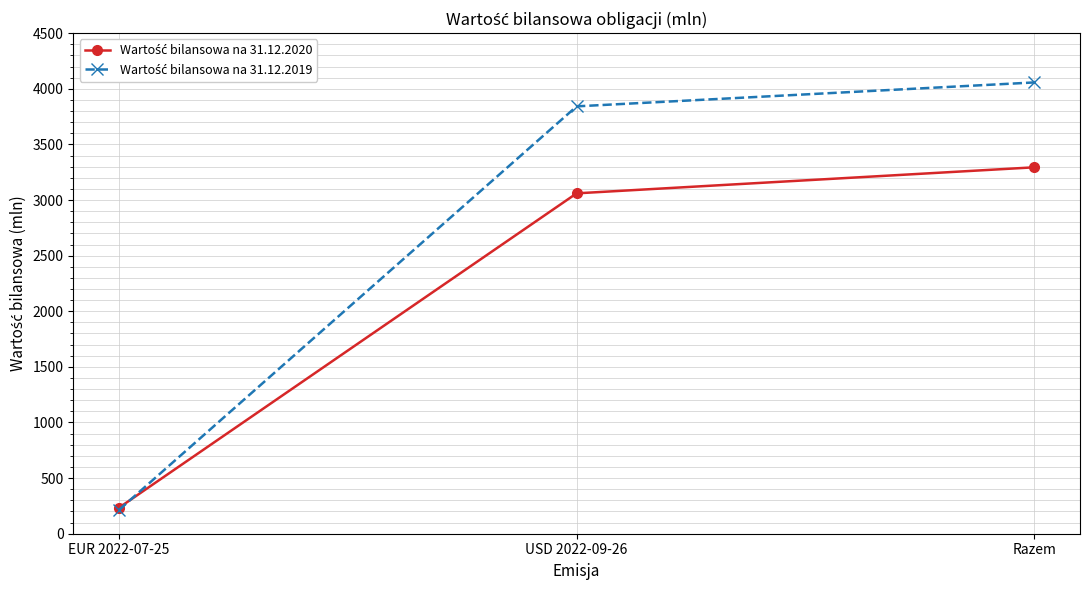

What is the label of the 2nd point from the right?

USD 2022-09-26